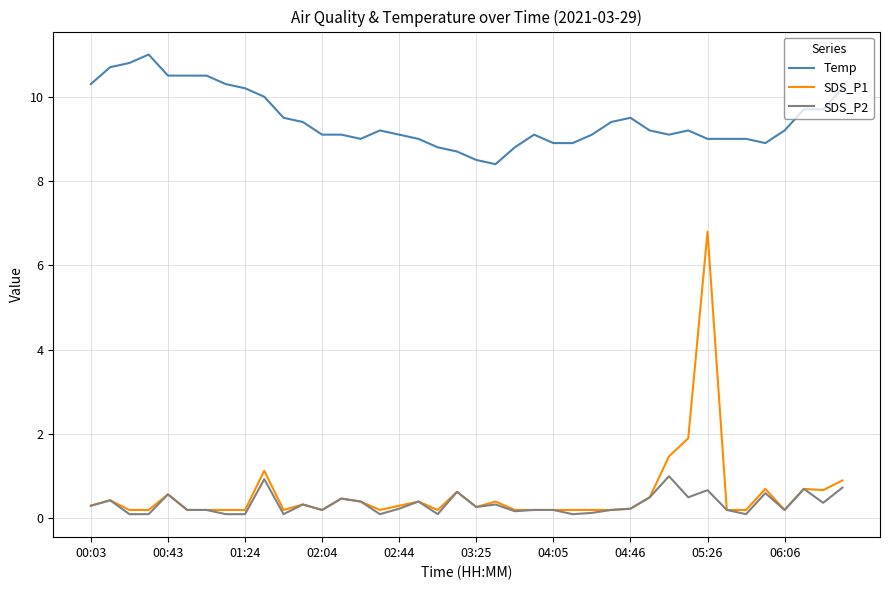

True or false: SDS_P2 has more than 2 points higher than both neighbors.

True